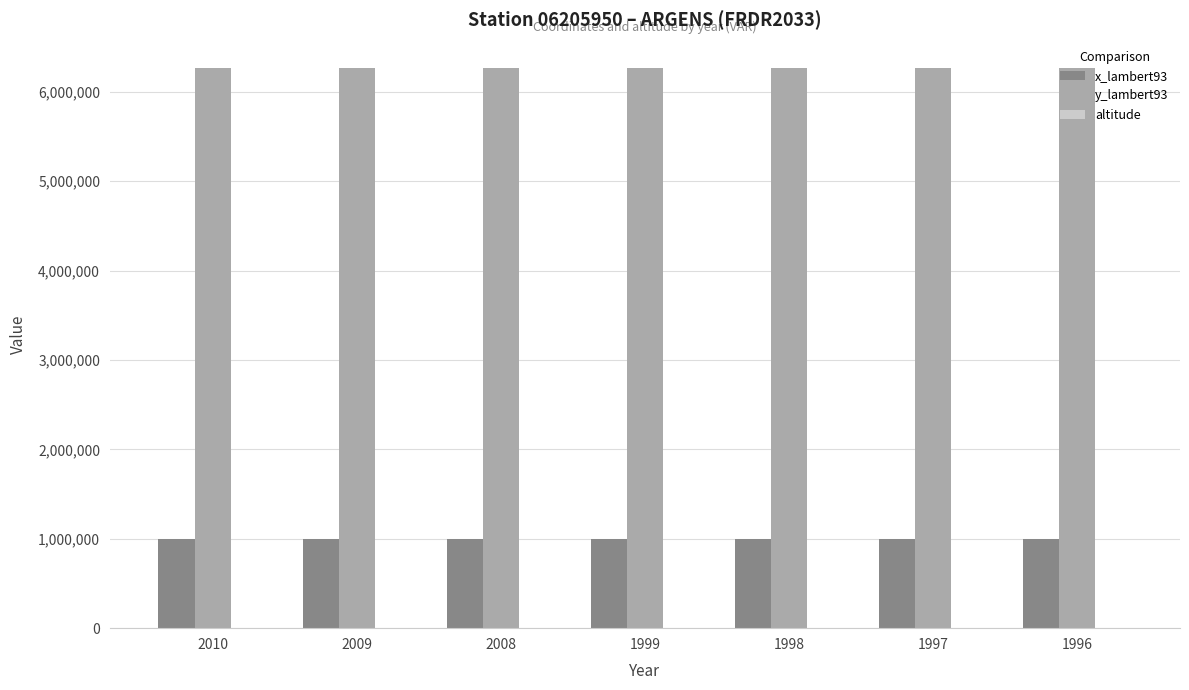

The value of x_lambert93 at 1998 is 488223. True or false?

False